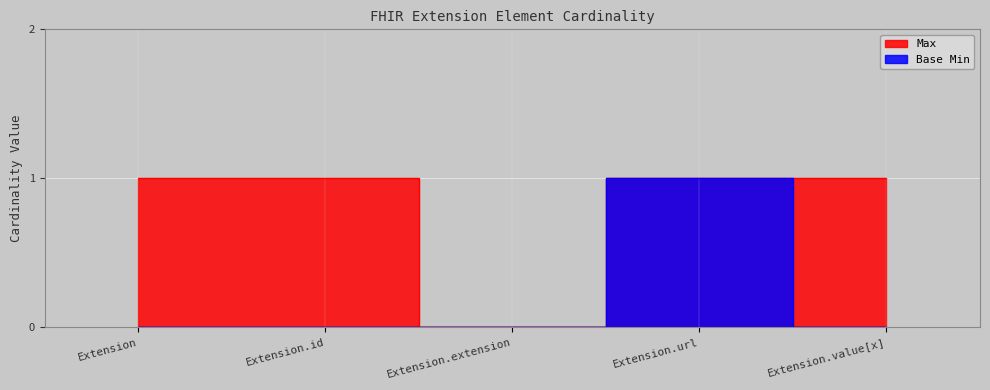

Is the value of Base Min at Extension greater than the value of Max at Extension?

No